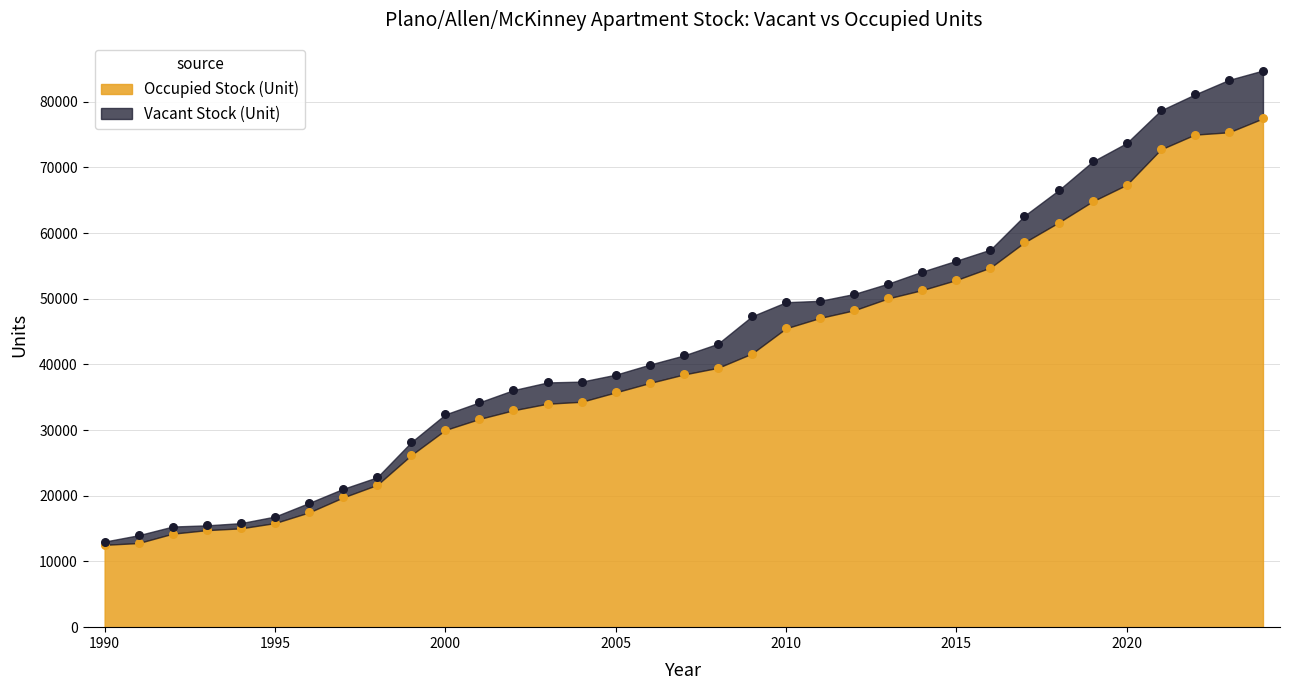

What is the change in value from 1991 to 2021?

+59908